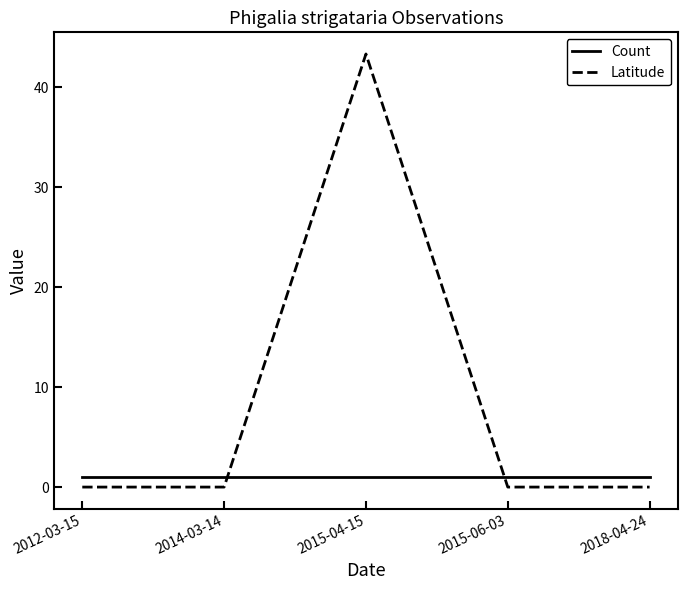

Is the value of Count at 2015-06-03 greater than the value of Latitude at 2018-04-24?

Yes